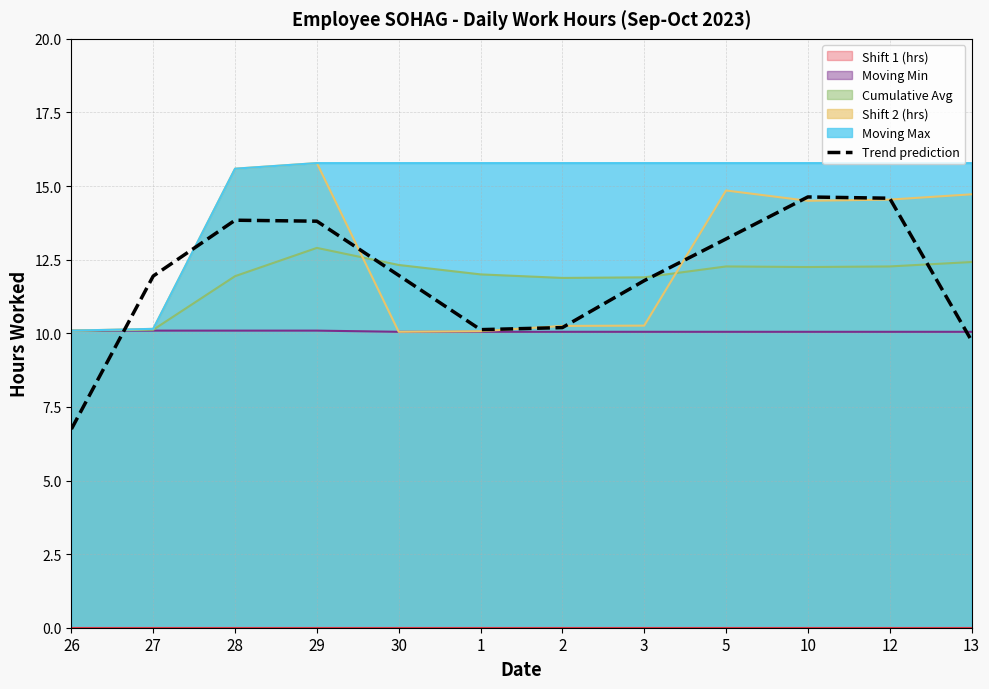

At which category does the chart reach its minimum across all series?

26